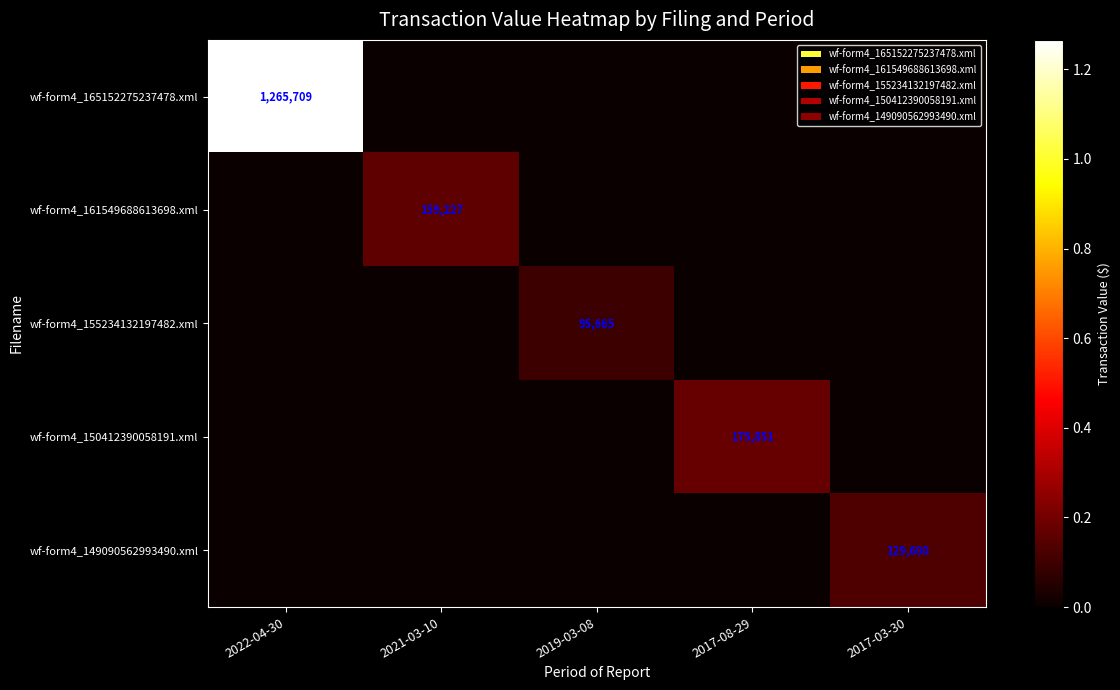

Is it true that wf-form4_161549688613698.xml equals 88752 at 2021-03-10?

False